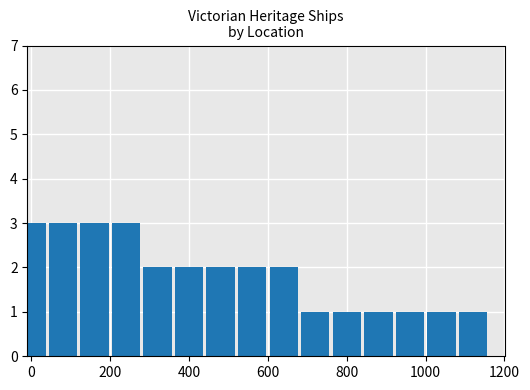

Count the values in the range 1 to 3.

15